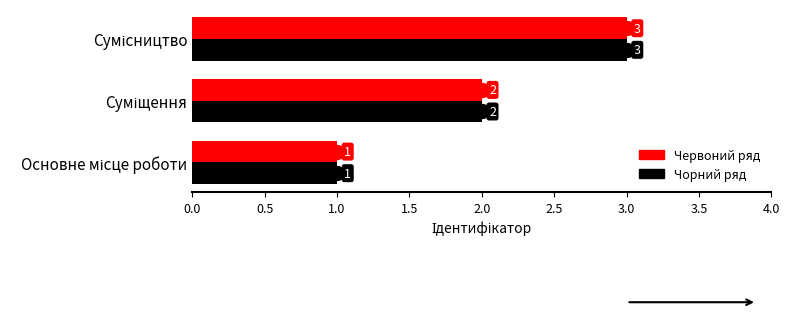

What is the greatest value displayed?

3